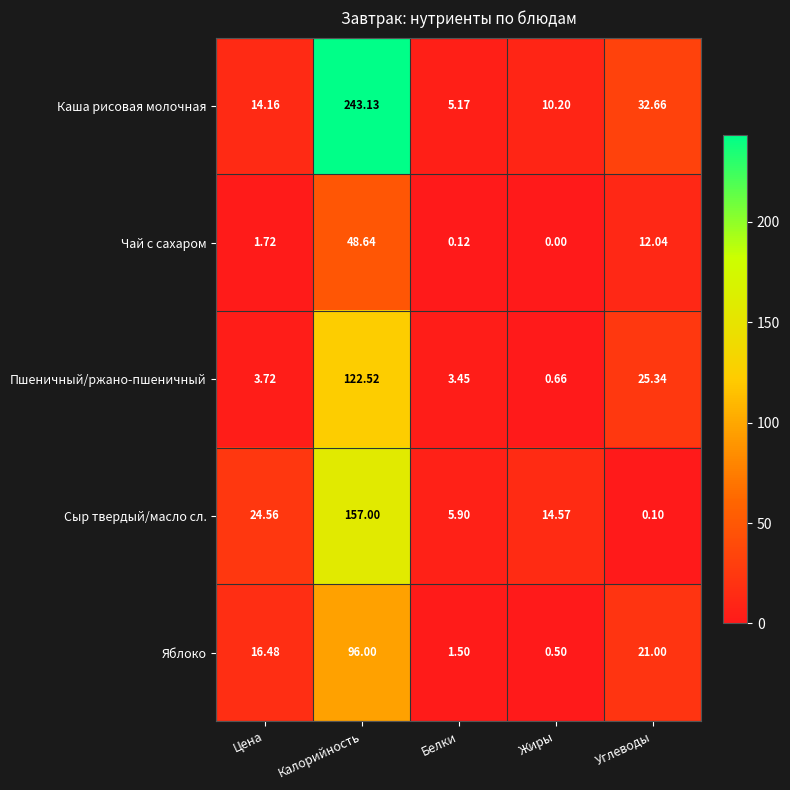

Which category has the highest value across all series?

Калорийность